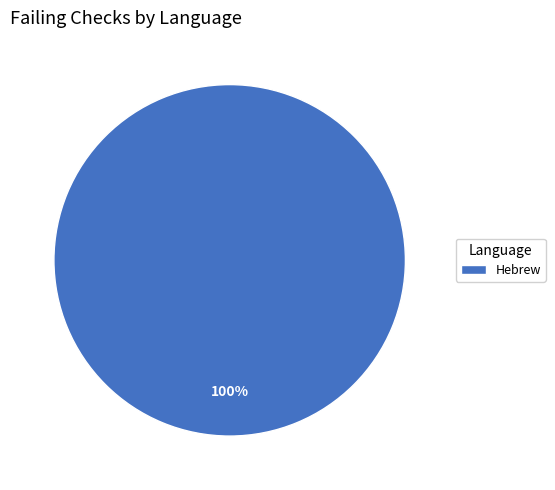

Is there any slice that represents more than half of the pie?

Yes